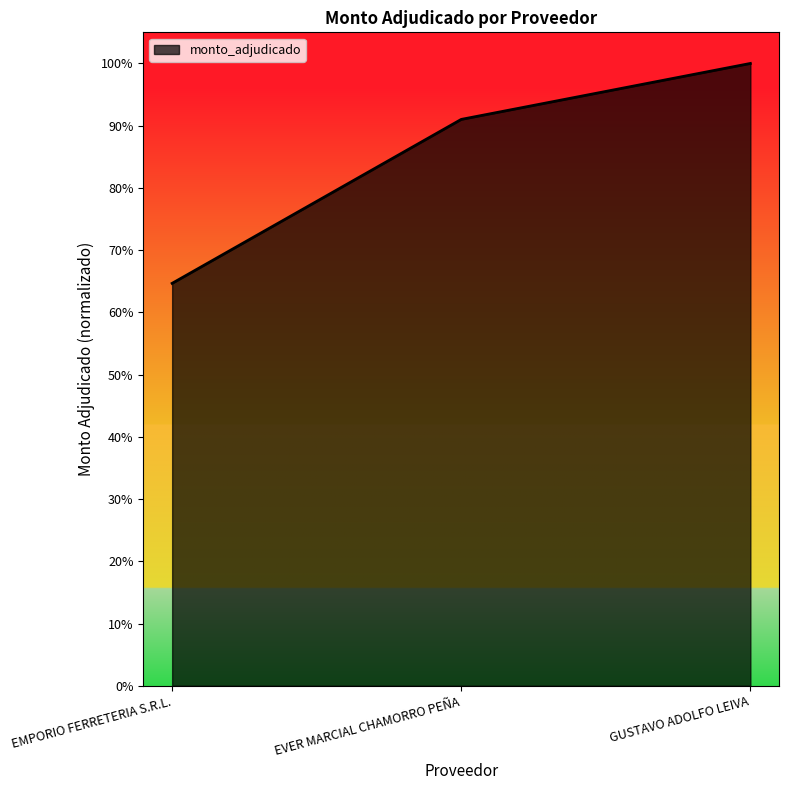

List the labels in order of value, smallest first.

EMPORIO FERRETERIA S.R.L., EVER MARCIAL CHAMORRO PEÑA, GUSTAVO ADOLFO LEIVA